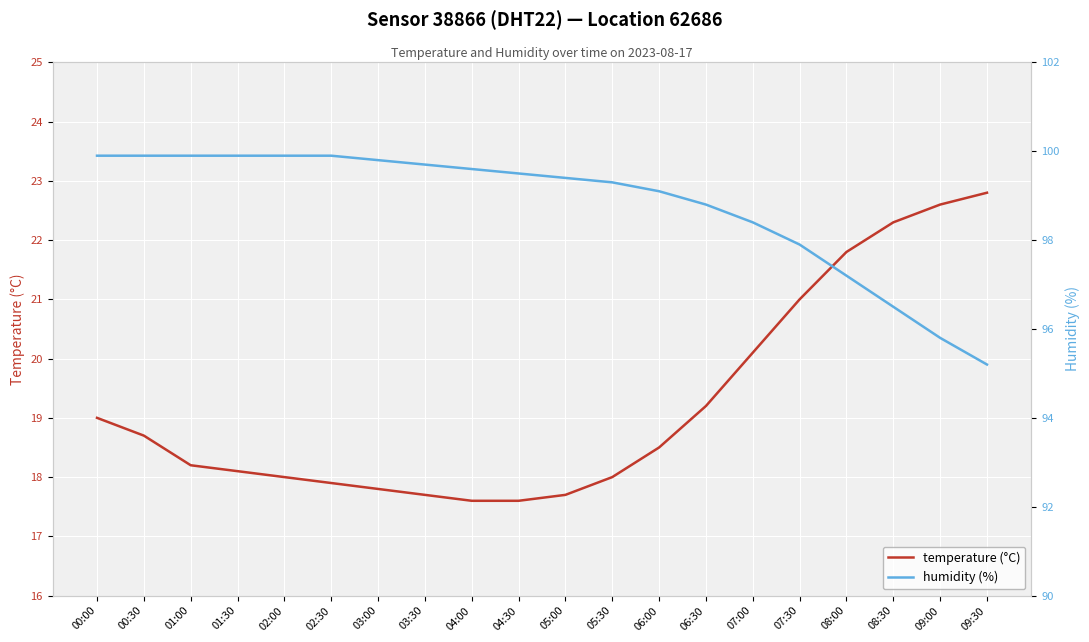

What is the label of the 9th point from the left?

04:00